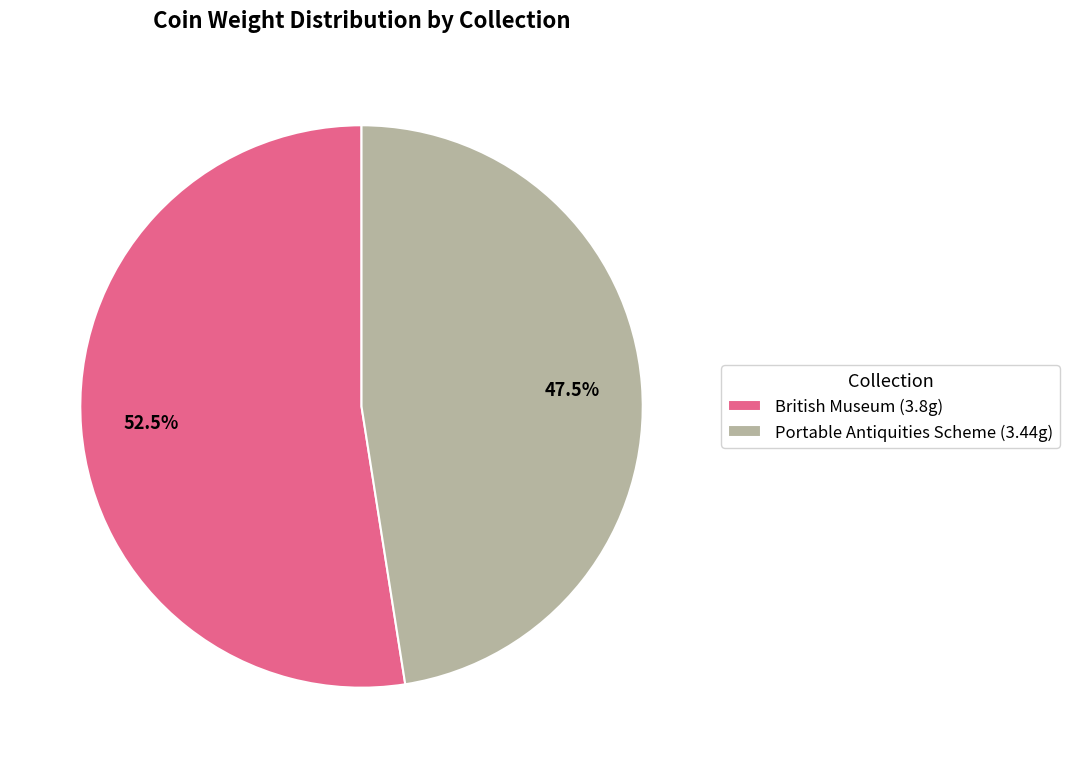

Between British Museum and Portable Antiquities Scheme, which is larger?

British Museum